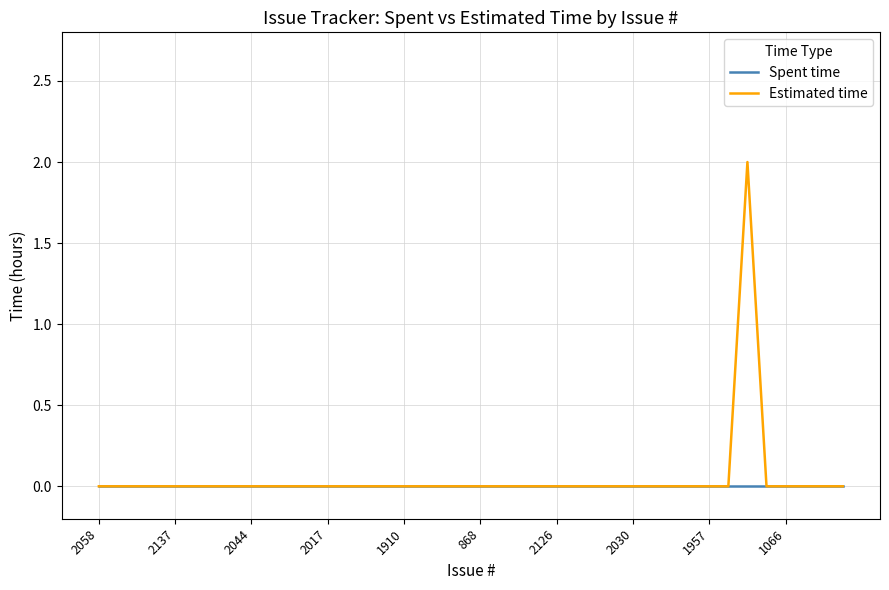

Which series has the widest spread of values?

Estimated time